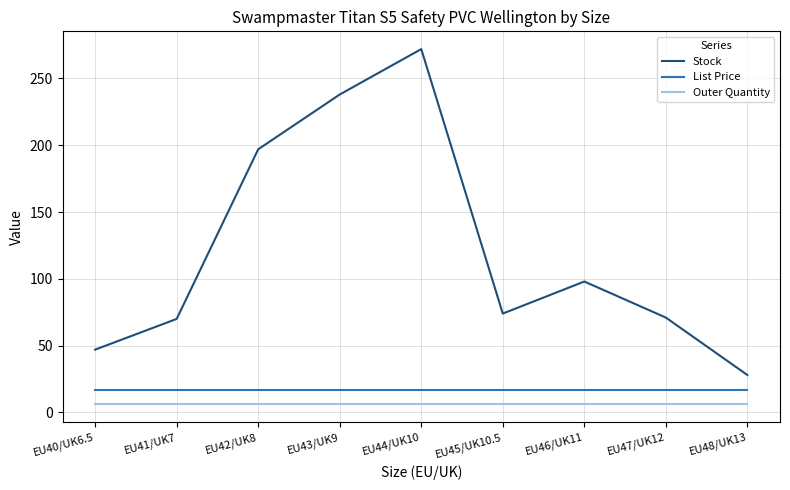

True or false: Stock and Outer Quantity cross at least once.

False